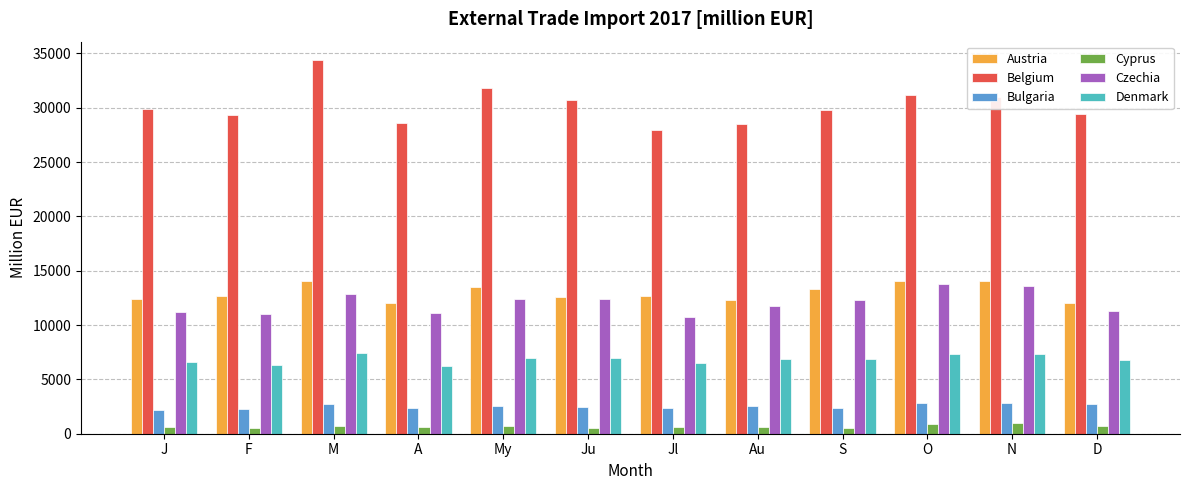

The Czechia series shows 7717.2 at S. True or false?

False